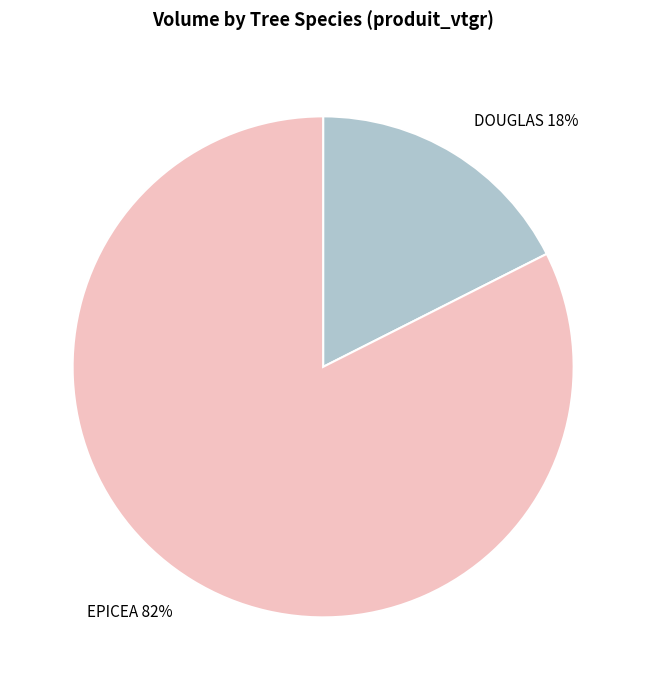

Is there any slice that represents more than half of the pie?

Yes